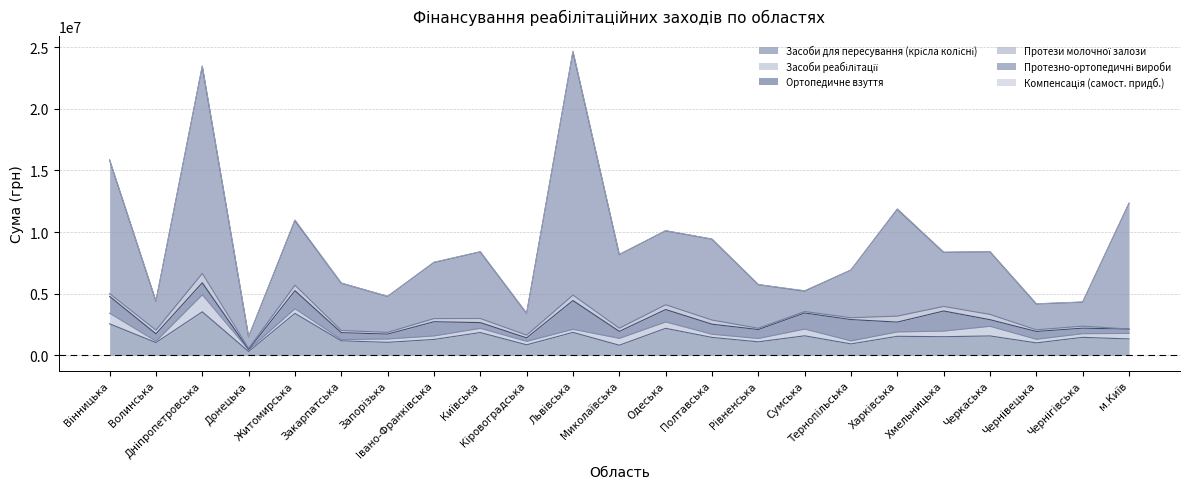

How many values in the Протези молочної залози series are below 256324?

11